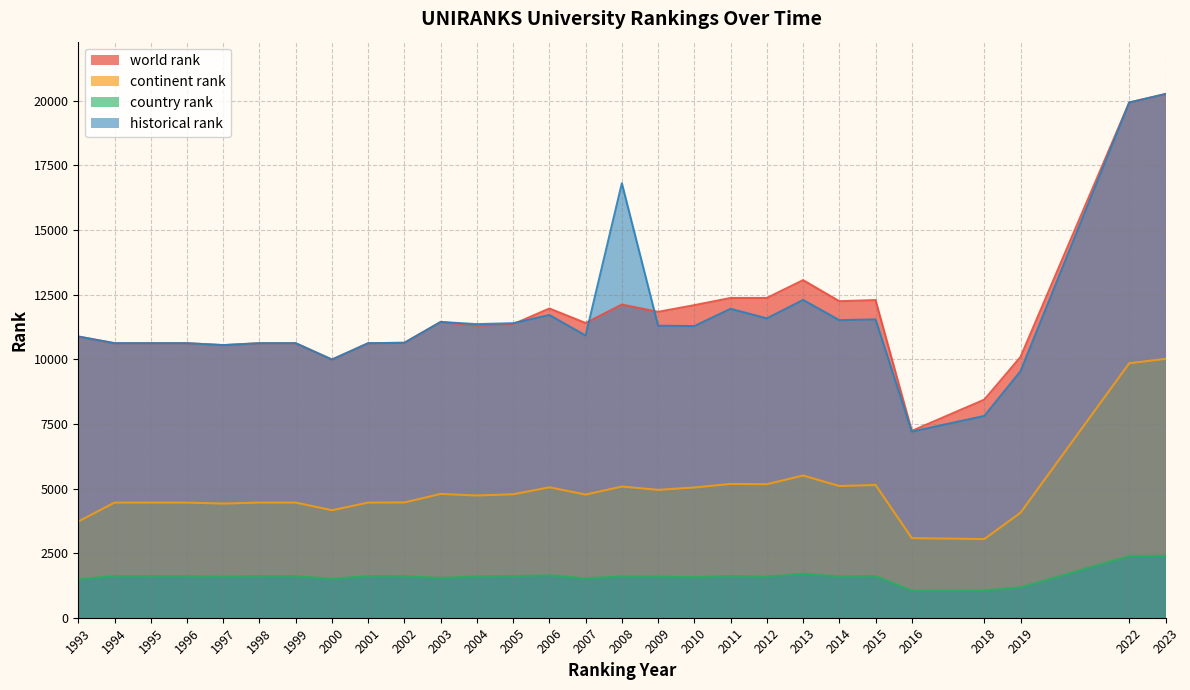

How many categories are shown in the chart?

28